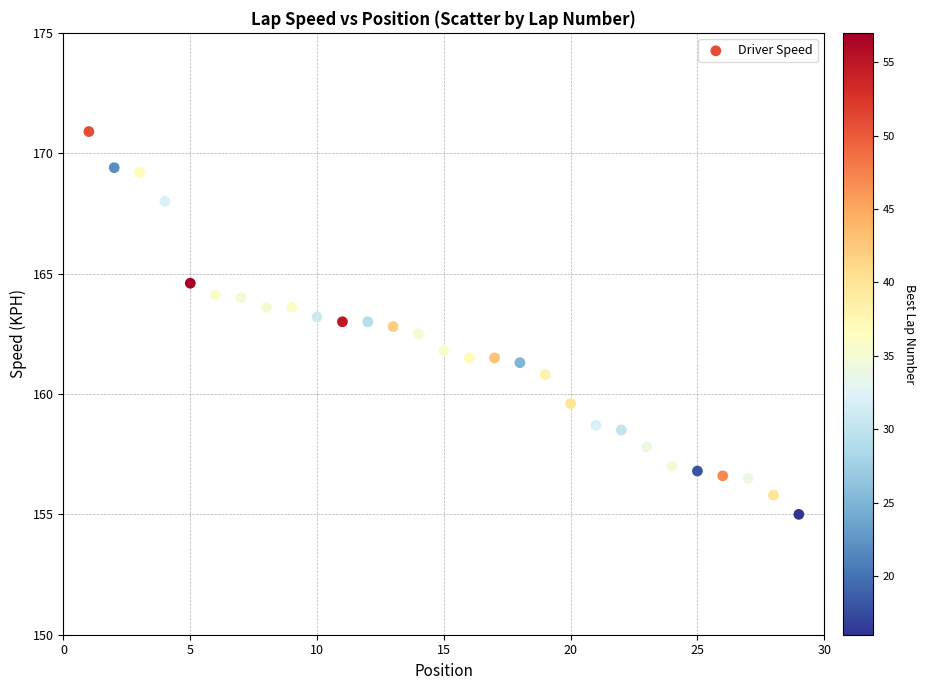

What is the range of Y values (max minus min)?

15.9